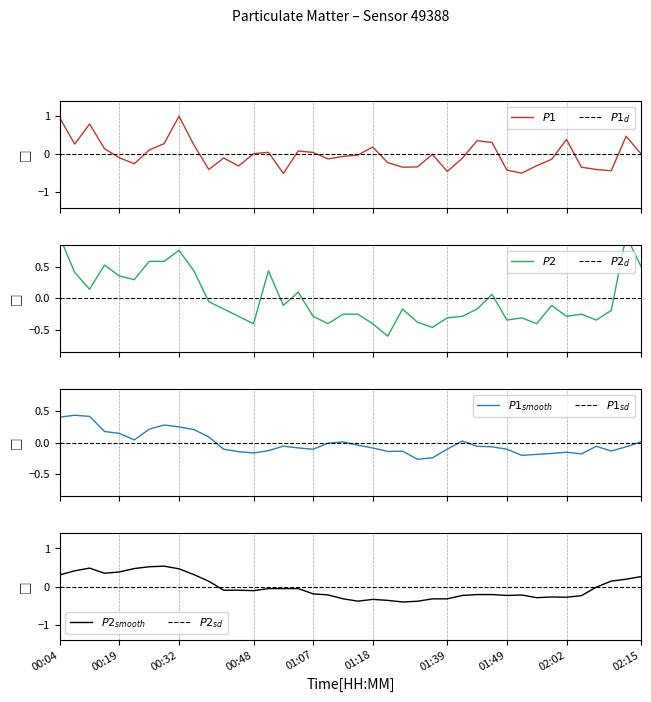

What is the highest value of the P2 series?

1.0